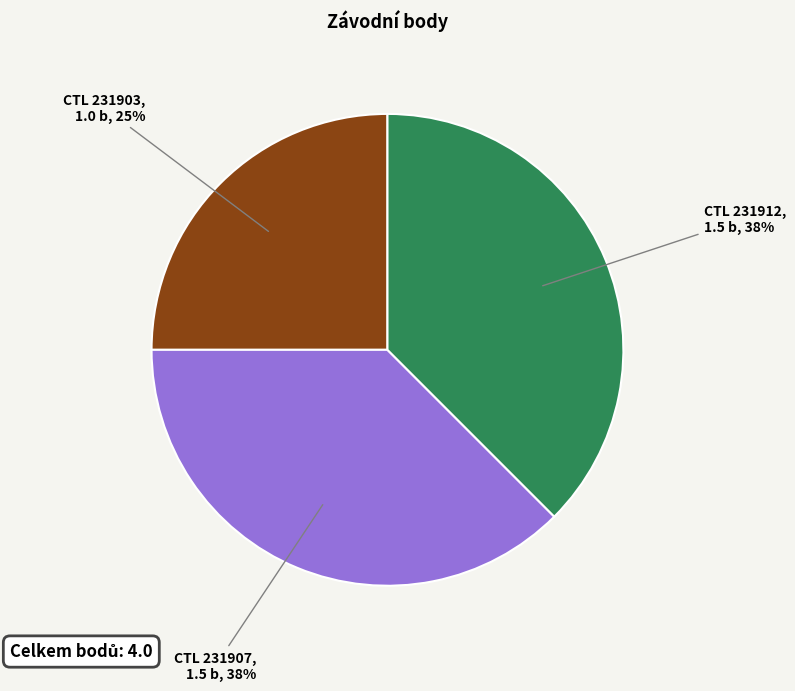

Combined, do CTL 231907, 1.5 b, 38% and CTL 231912, 1.5 b, 38% account for over 50%?

Yes